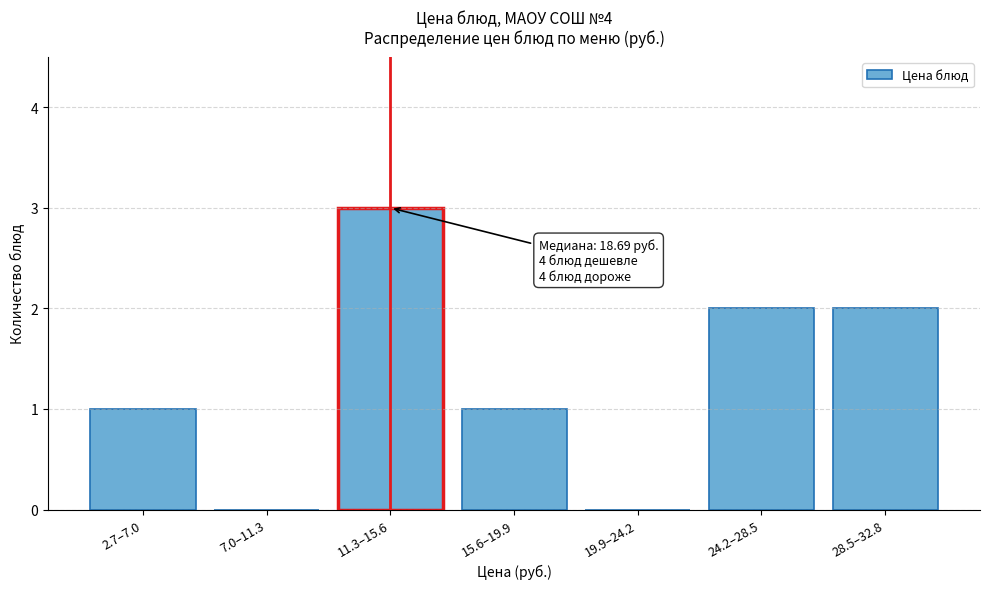

Reading left to right, transcribe all the data shown in this chart.

2.7–7.0=1	7.0–11.3=0	11.3–15.6=3	15.6–19.9=1	19.9–24.2=0	24.2–28.5=2	28.5–32.8=2